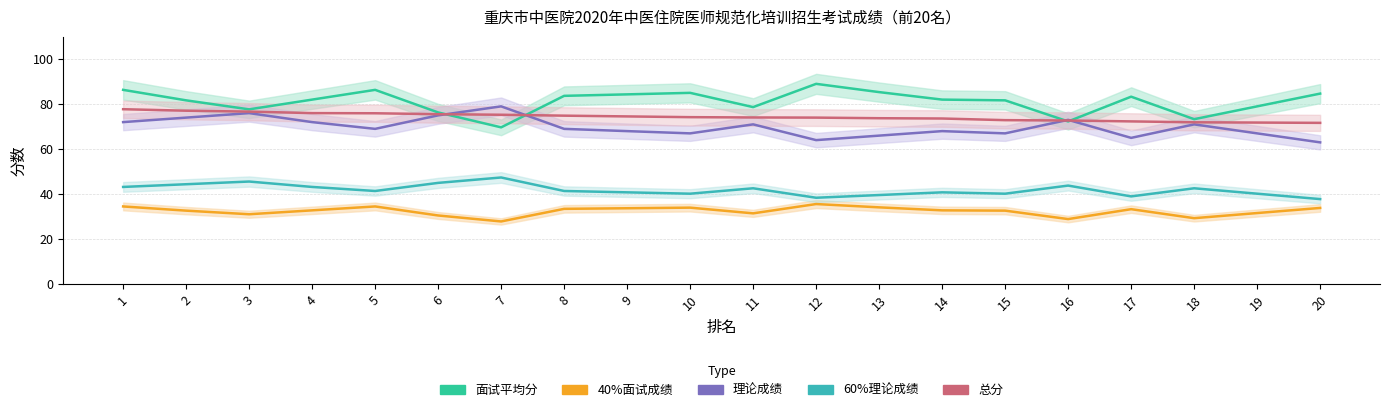

Is the value of 40%面试成绩 at 13 greater than the value of 60%理论成绩 at 5?

No